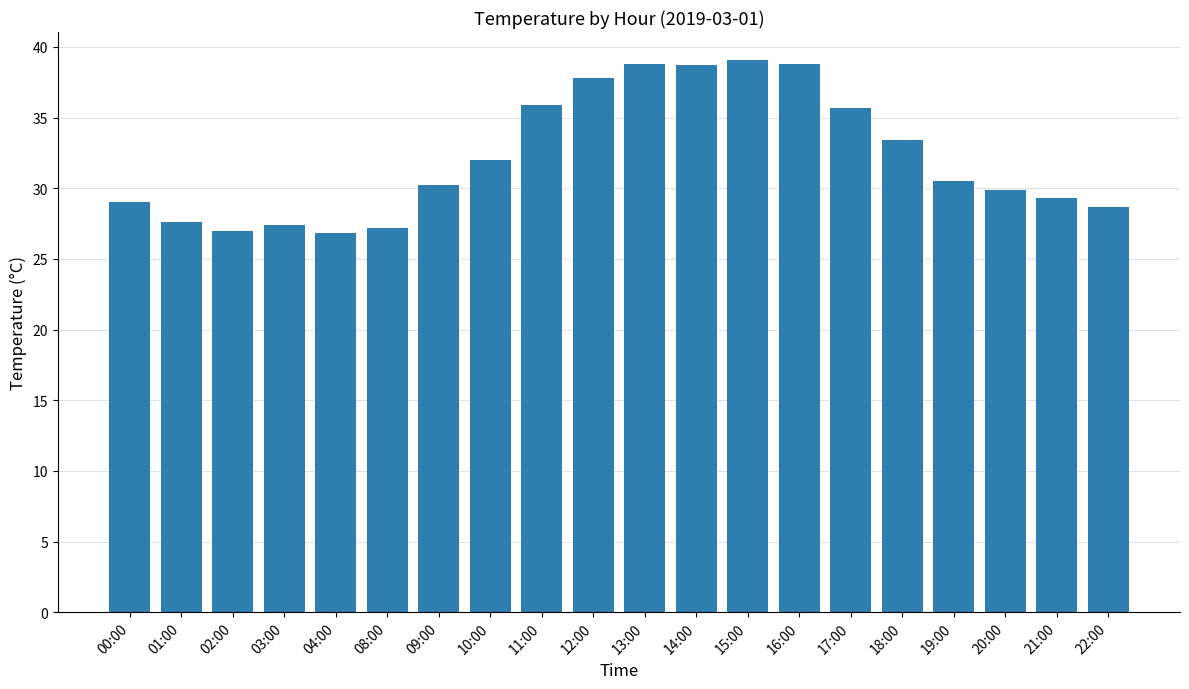

The value at 22:00 is 20.0. True or false?

False